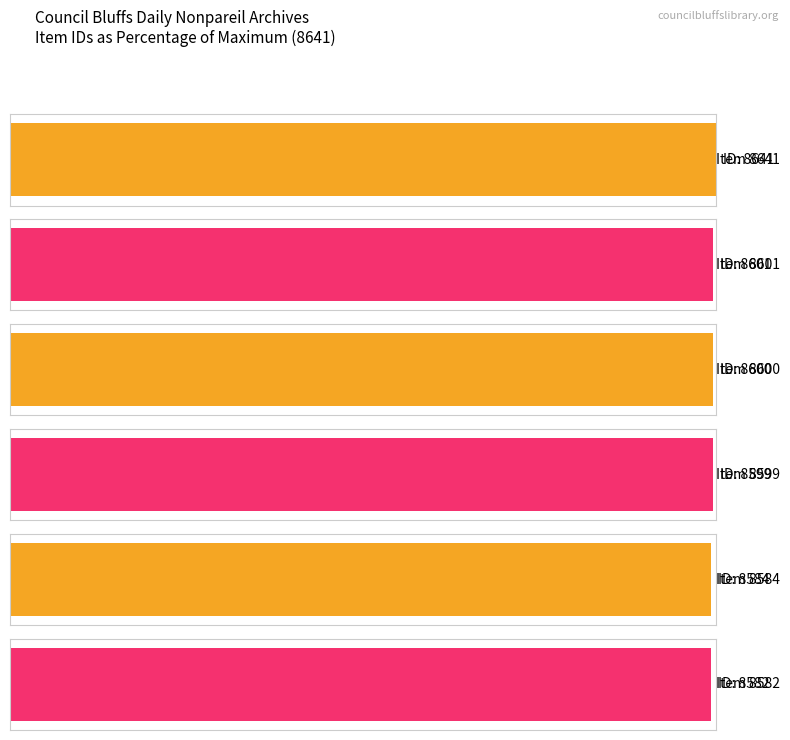

Is it true that the value at Council Bluffs Aerial Views is 15433?

False